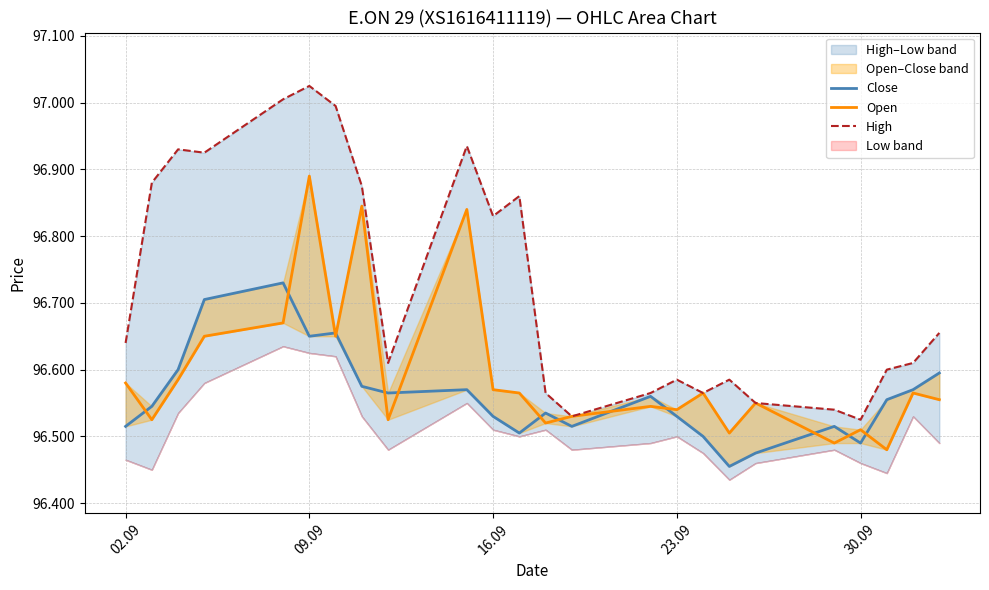

True or false: Open and High intersect in this chart.

False